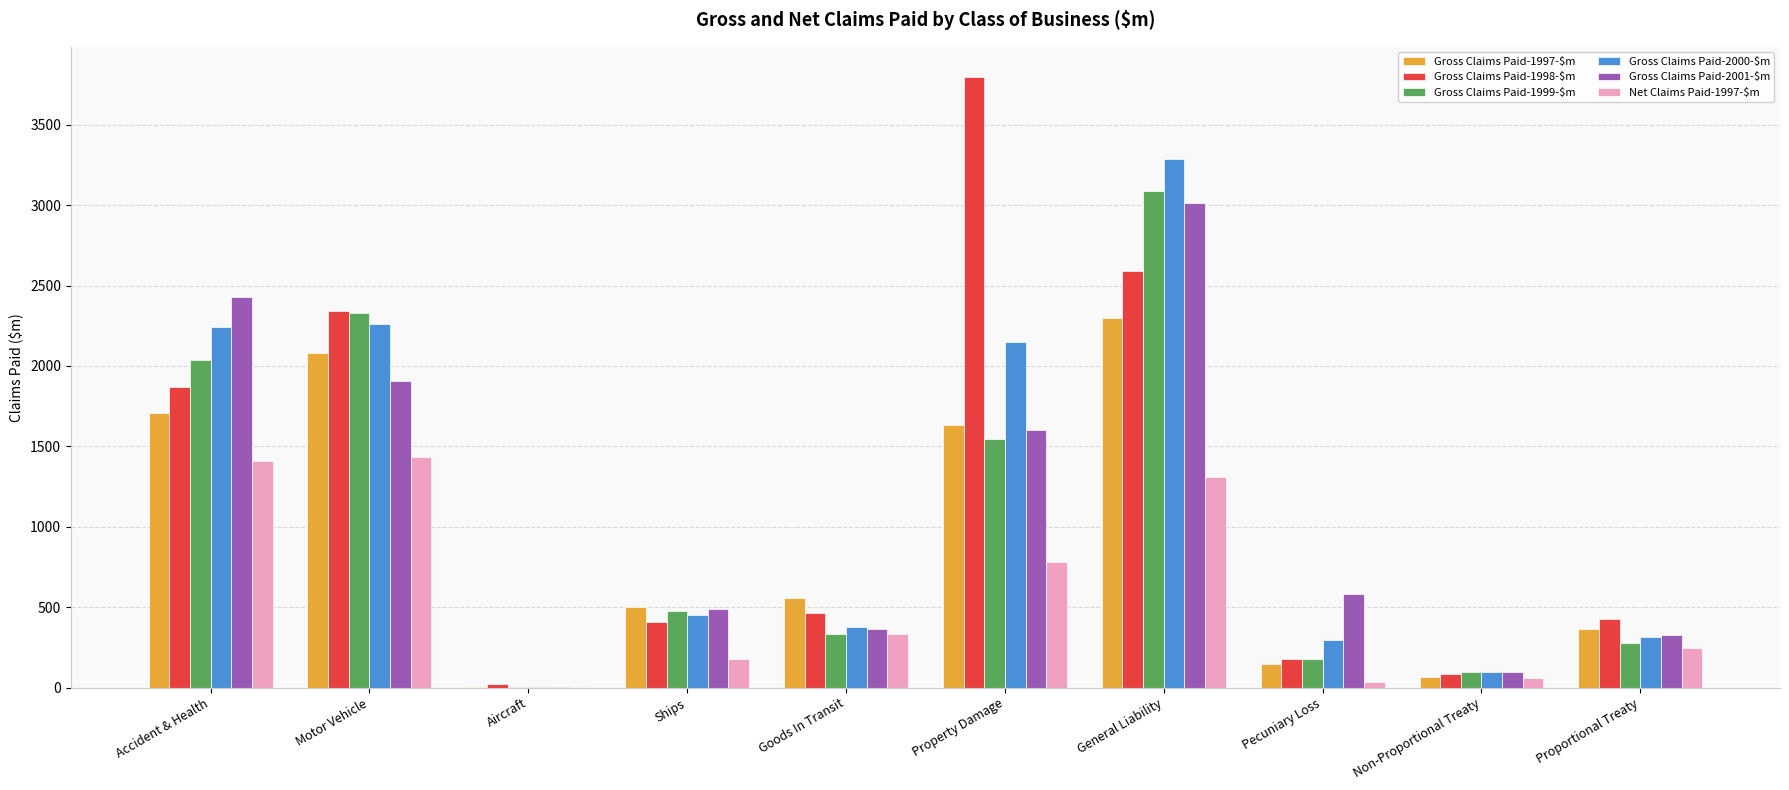

What is the sum of all Gross Claims Paid-2000-$m values?

11473.0